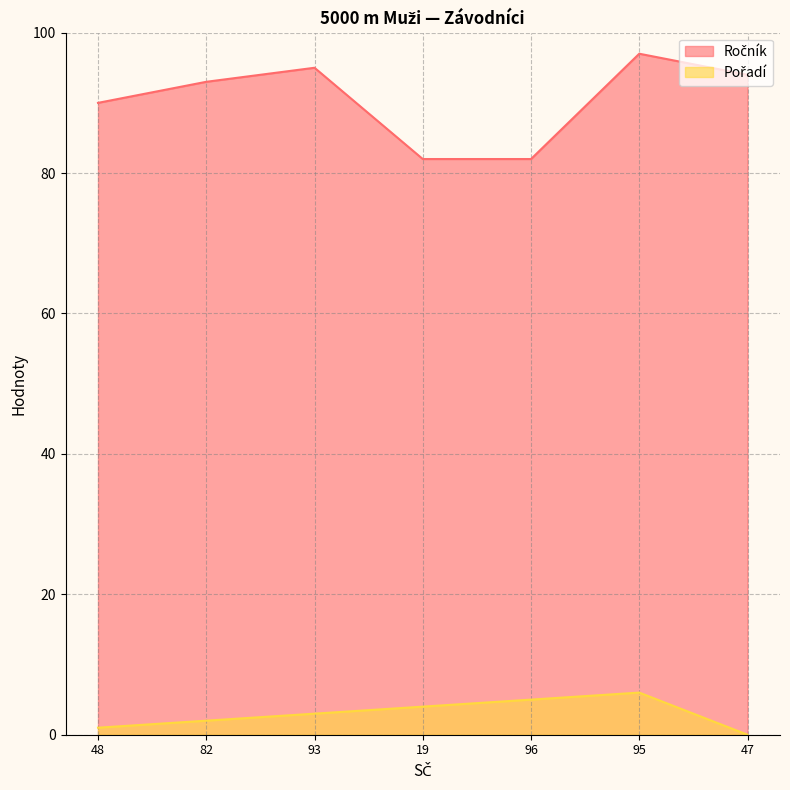

Between 19 and 95, which series saw the biggest shift?

Ročník